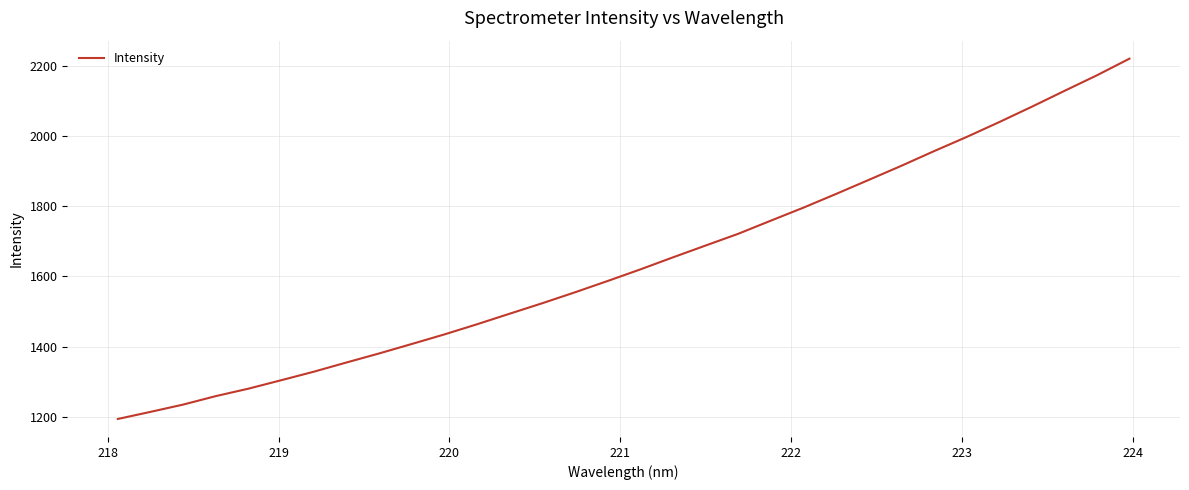

What is the maximum value shown in the chart?

2220.9